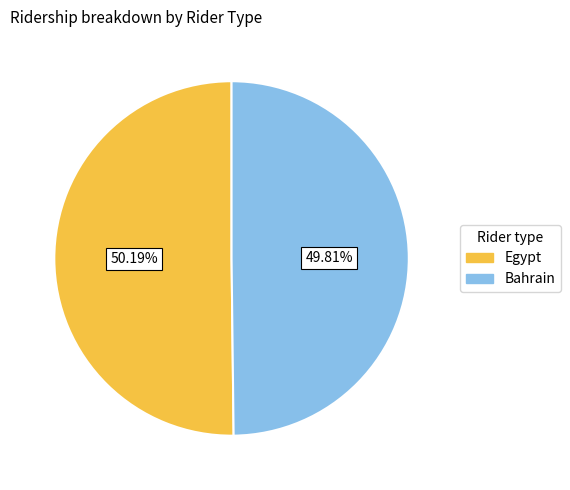

Is it true that Egypt is 65% of the pie?

False